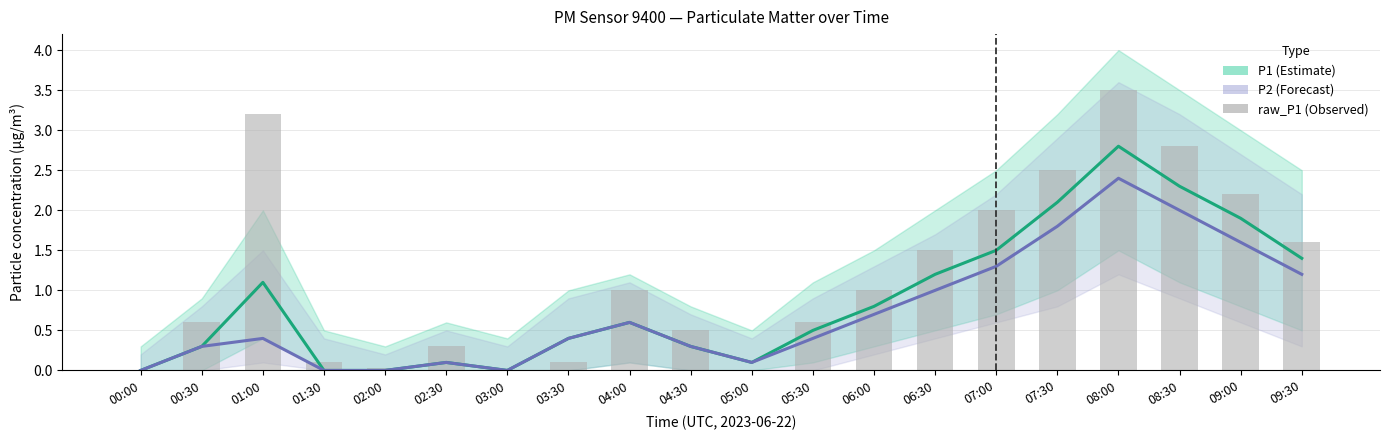

At which label does raw_P1 first exceed 1?

01:00